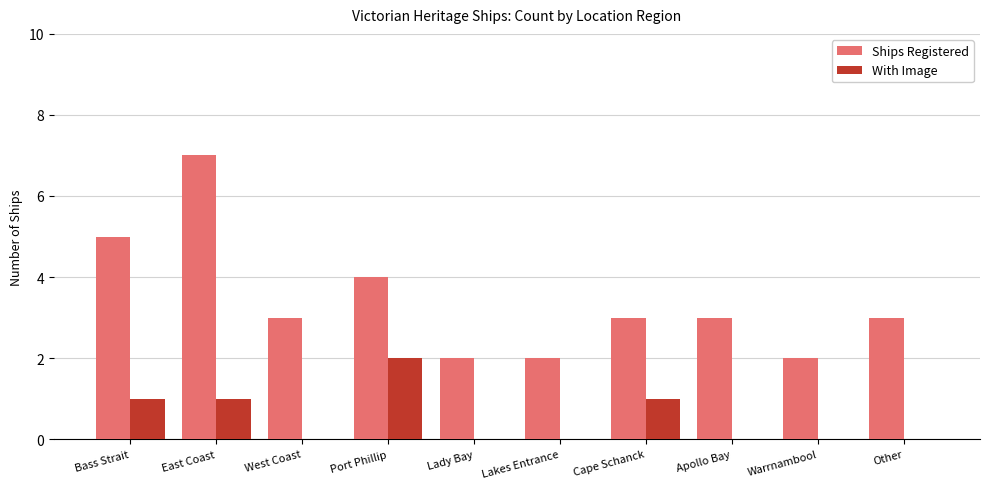

Are the bars grouped side by side (vs. stacked)?

Yes